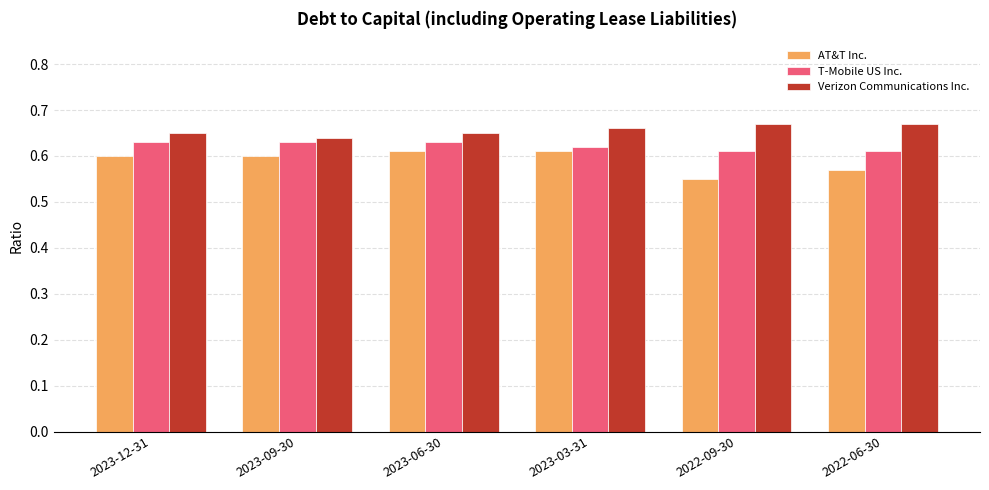

What is the sum of all T-Mobile US Inc. values?

3.7